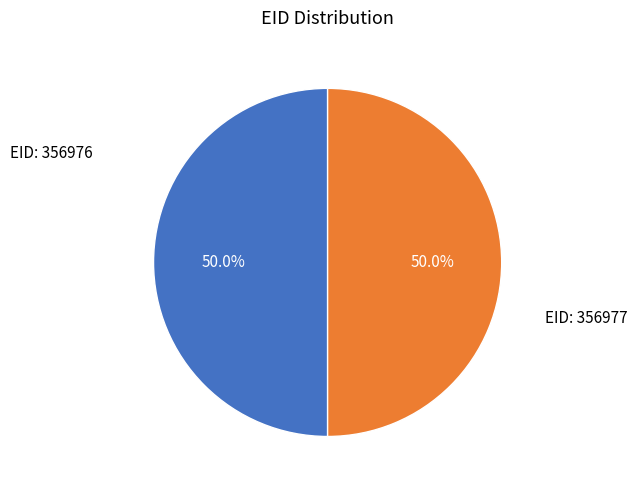

How many slices are in this pie chart?

2